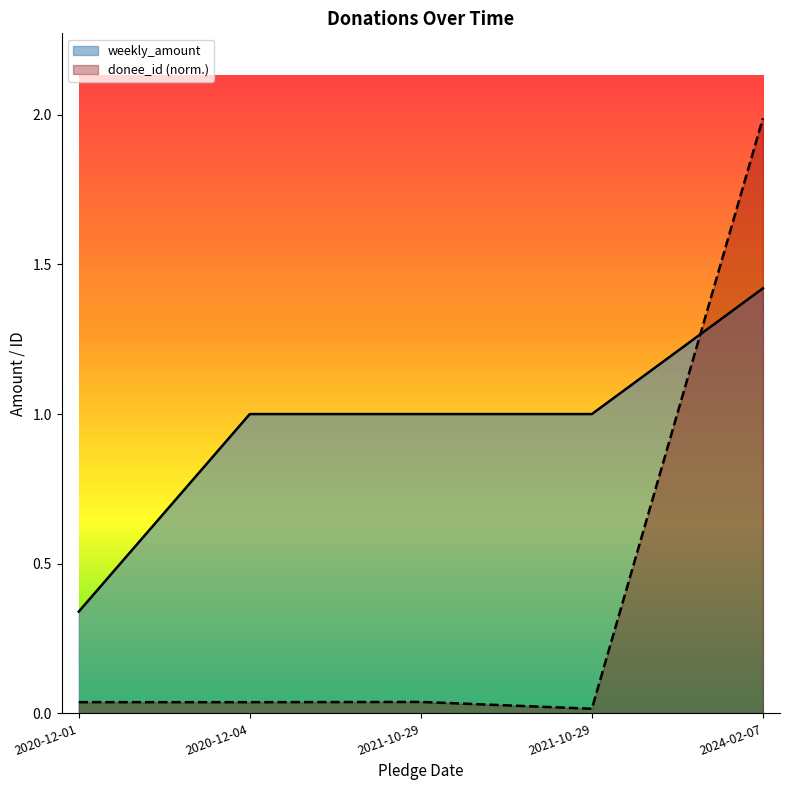

What is the label of the 3rd point from the left?

2021-10-29